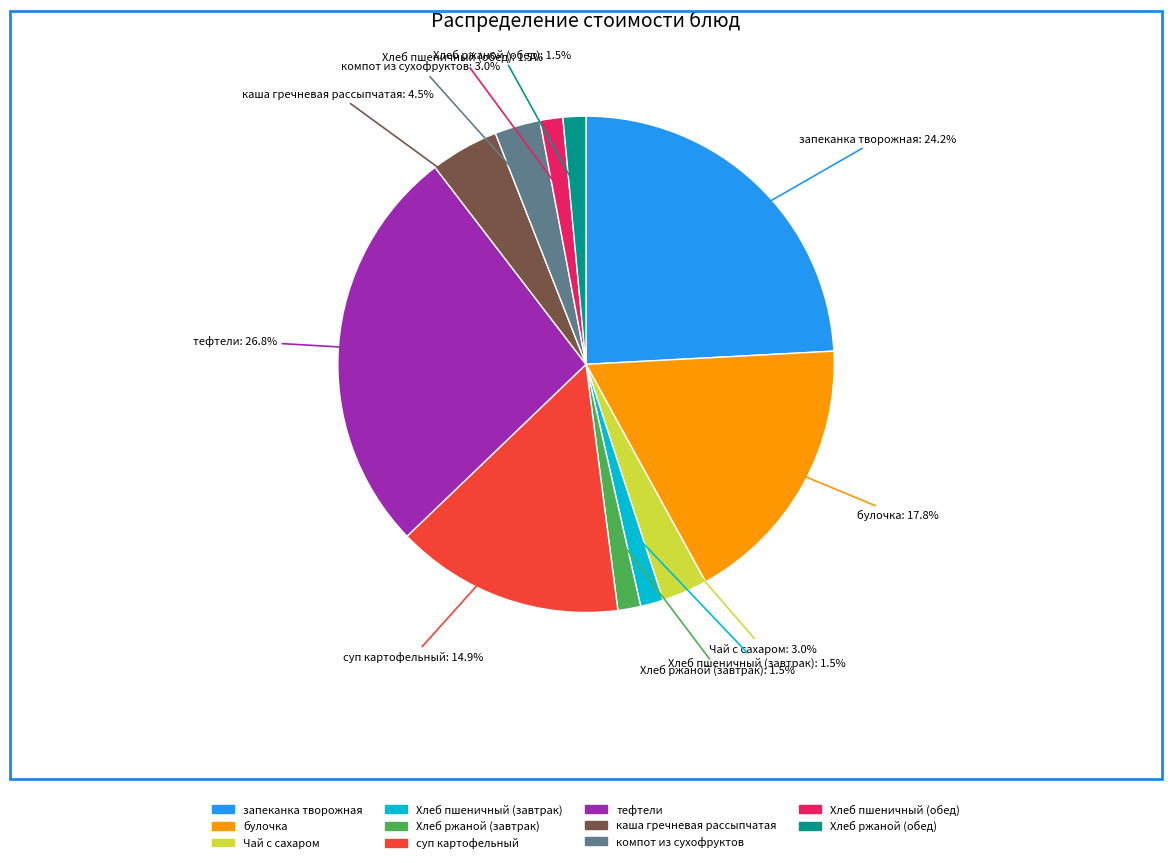

How many slices are in this pie chart?

11